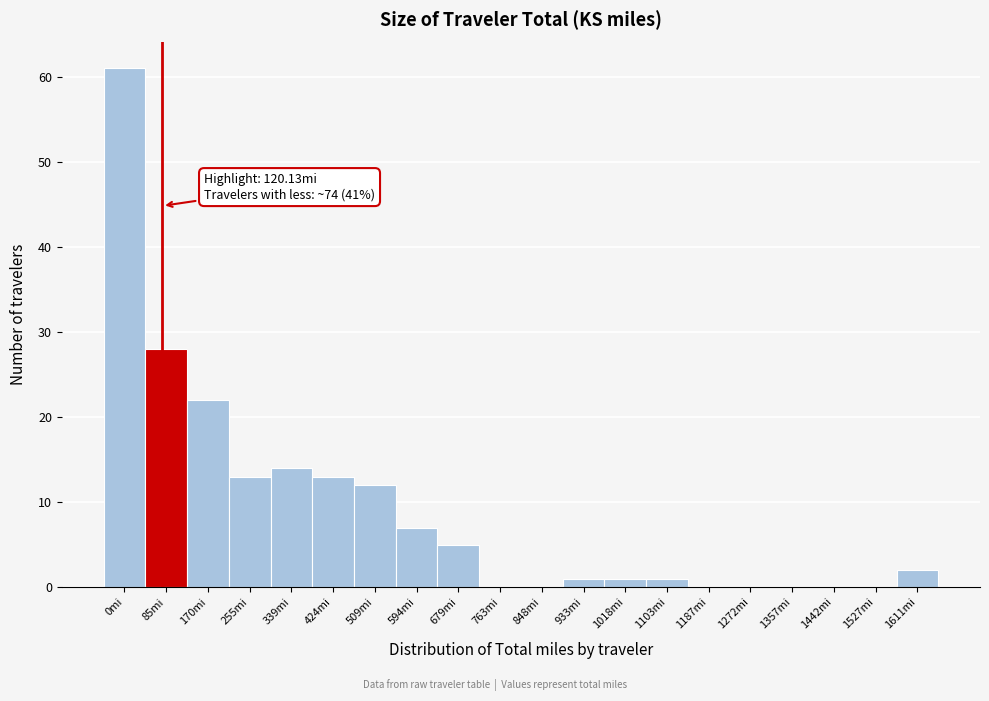

Reading left to right, list all the values displayed in this chart.

0mi=61	85mi=28	170mi=22	255mi=13	339mi=14	424mi=13	509mi=12	594mi=7	679mi=5	763mi=0	848mi=0	933mi=1	1018mi=1	1103mi=1	1187mi=0	1272mi=0	1357mi=0	1442mi=0	1527mi=0	1611mi=2